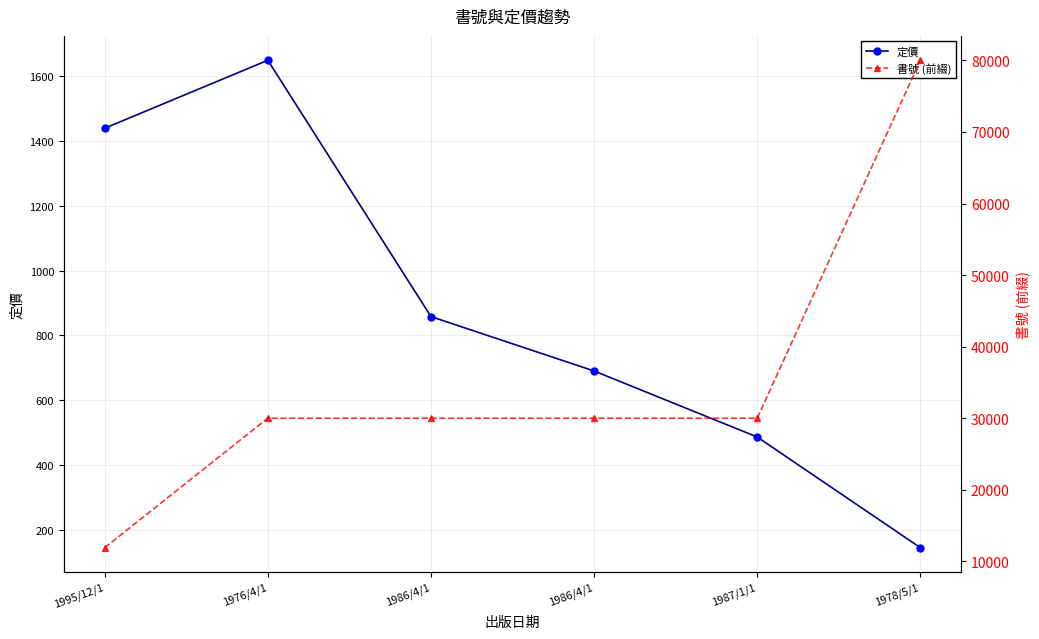

Between 1978/5/1 and 1986/4/1, which is larger?

1986/4/1